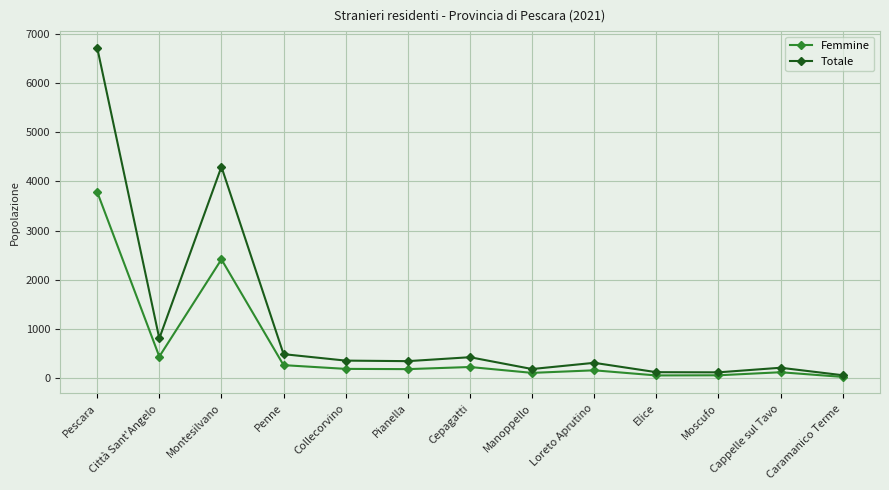

What is the approximate value of Femmine at Pescara, to the nearest 50?

3800